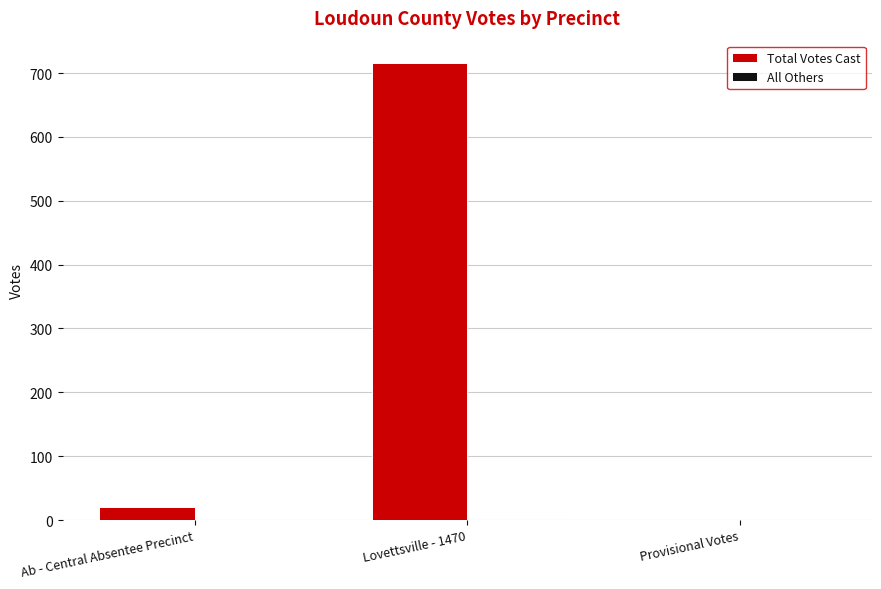

Count the number of categories in the chart.

3